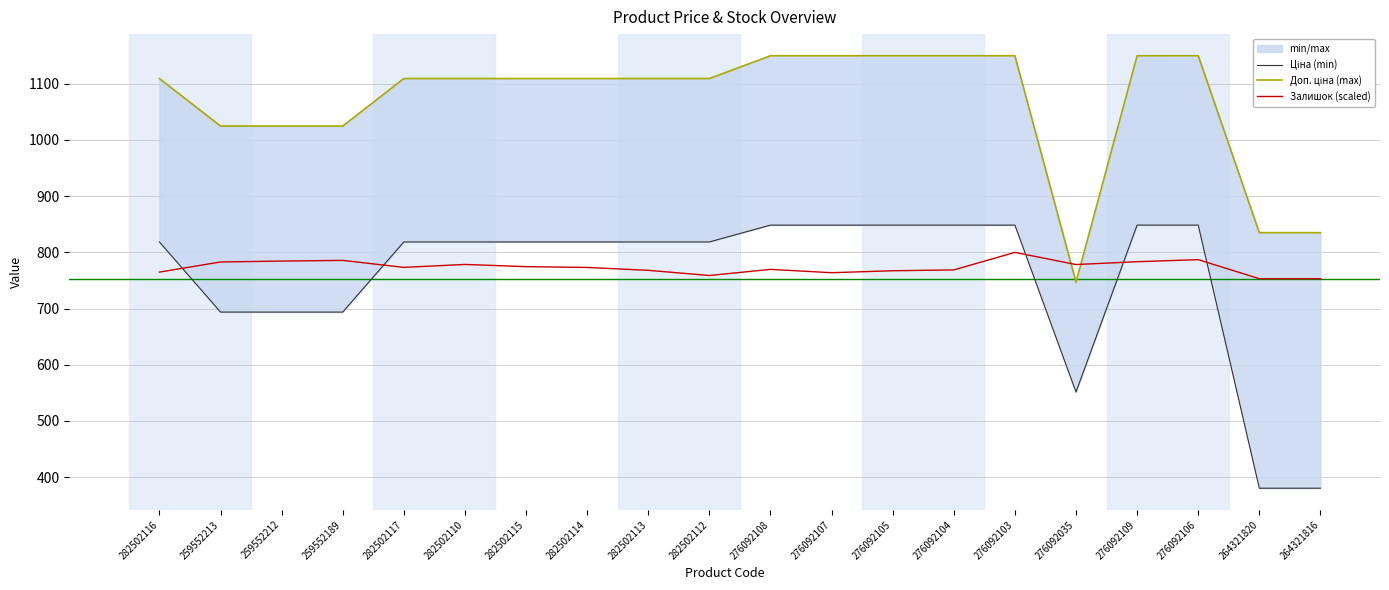

Between which two adjacent categories do Ціна (min) and Залишок (scaled) first intersect?

282502116 and 259552213